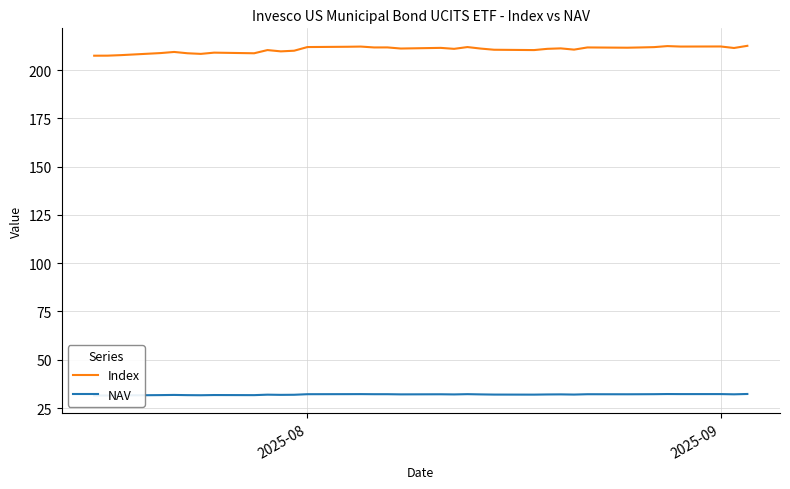

How many lines are shown in the chart?

2